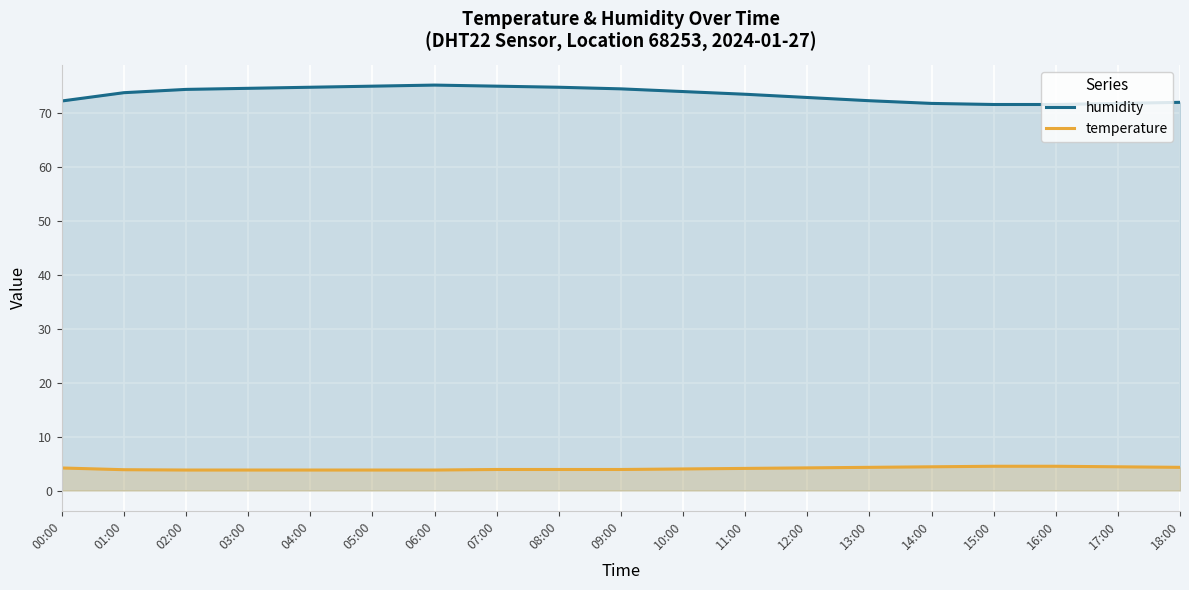

Which category has the highest value across all series?

06:00